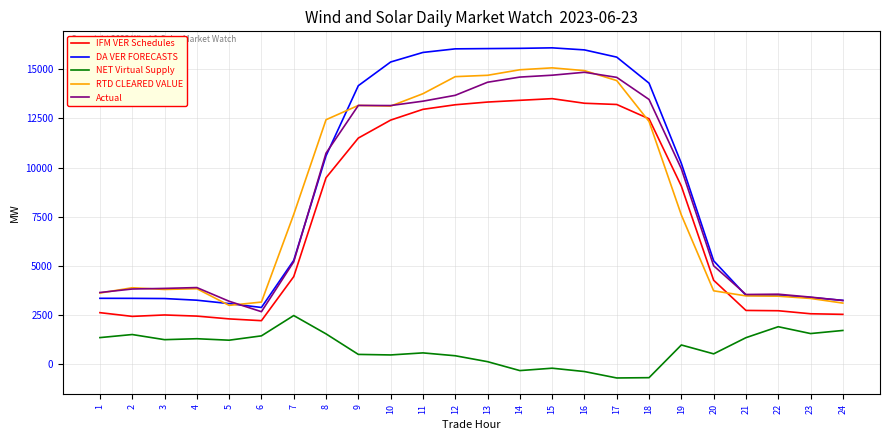

What are all the series names shown in the legend?

IFM VER Schedules, DA VER FORECASTS, NET Virtual Supply, RTD CLEARED VALUE, Actual